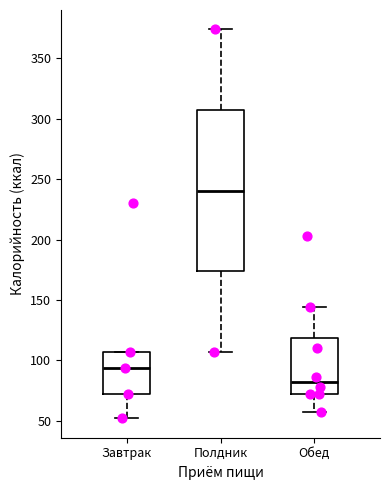

Where does the lower whisker of the box for Завтрак end on the y-axis? The values are not printed on the chart, so give them approximately, as read against the axis.

50